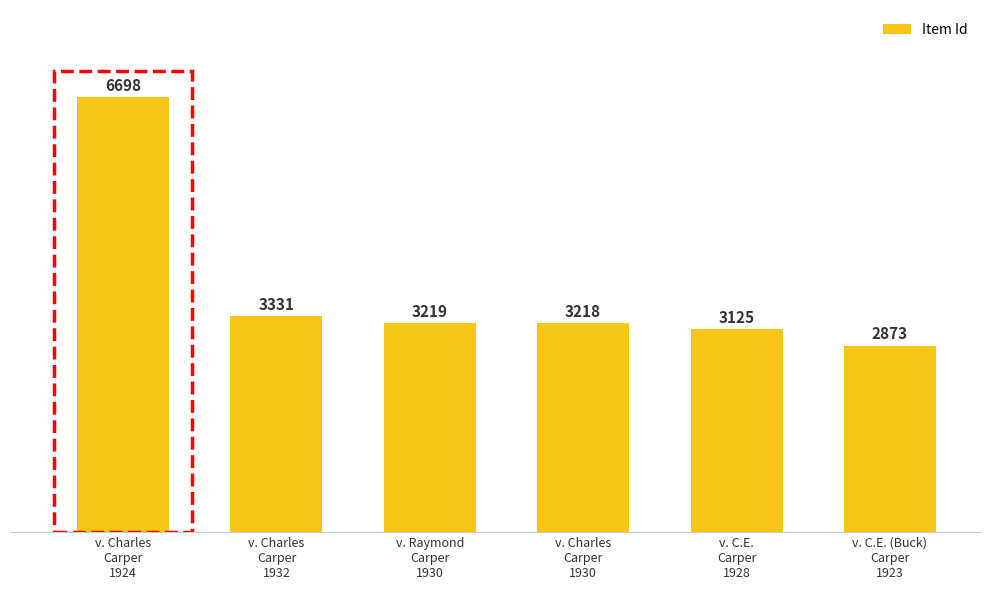

Reading left to right, what are all the values shown in this chart?

v. Charles
Carper
1924=6698	v. Charles
Carper
1932=3331	v. Raymond
Carper
1930=3219	v. Charles
Carper
1930=3218	v. C.E.
Carper
1928=3125	v. C.E. (Buck)
Carper
1923=2873